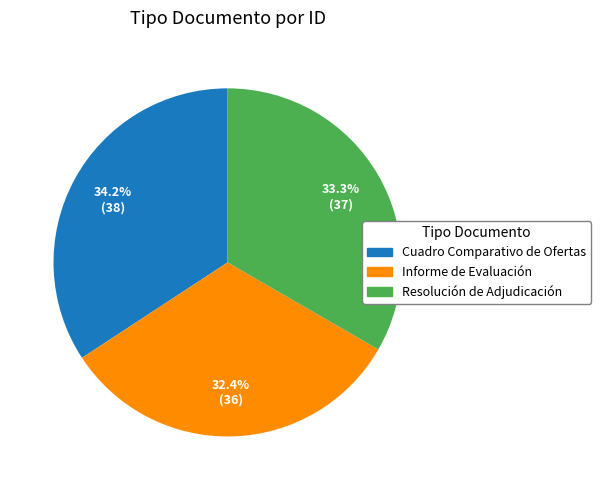

To the nearest percent, what percentage of the pie is Resolución de Adjudicación?

33%